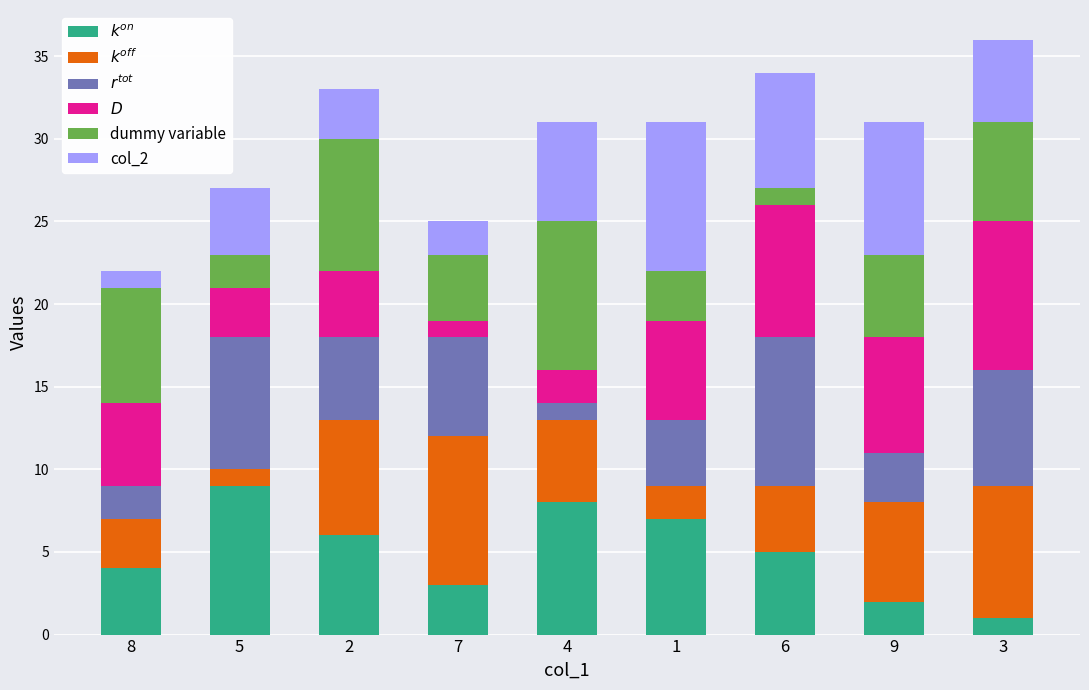

List the labels in order of $r^{tot}$ value, smallest first.

4, 8, 9, 1, 2, 7, 3, 5, 6